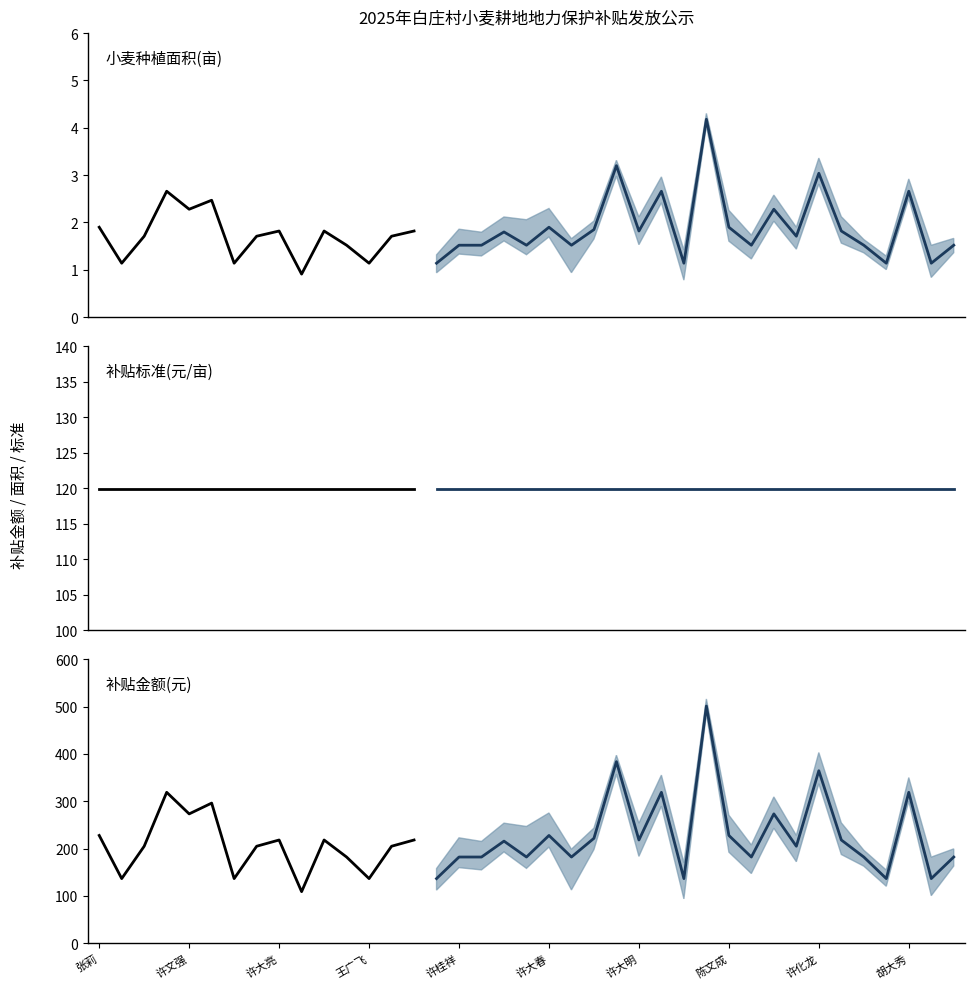

How many lines are shown in the chart?

3